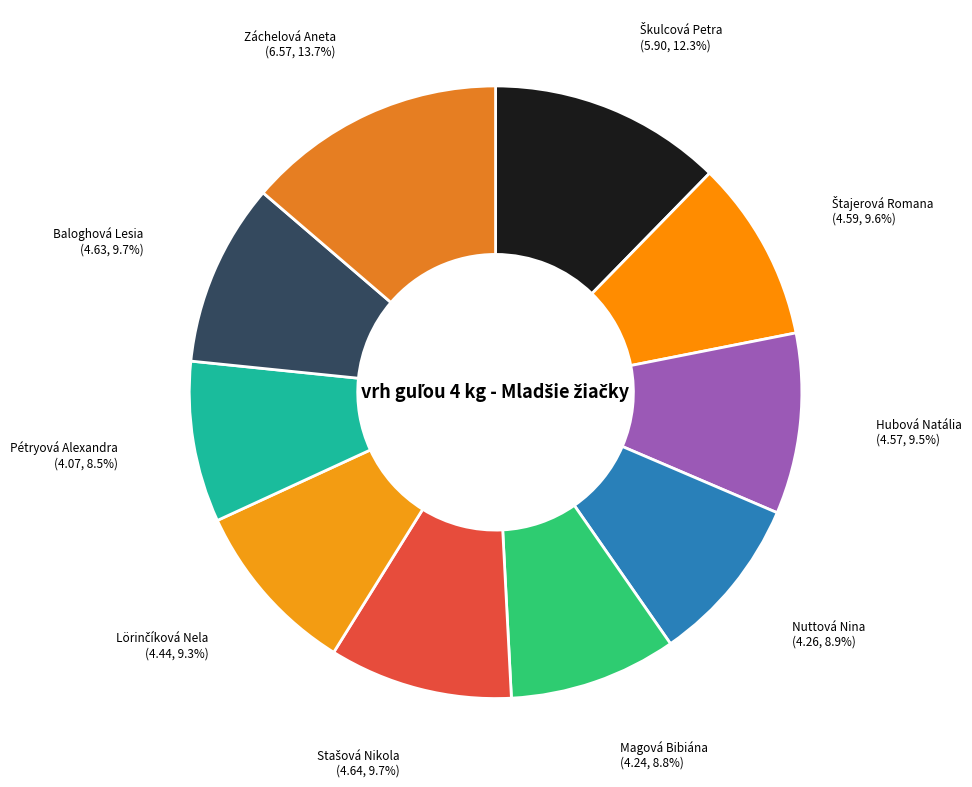

How much of the chart is everything except Hubová Natália?

90.5%